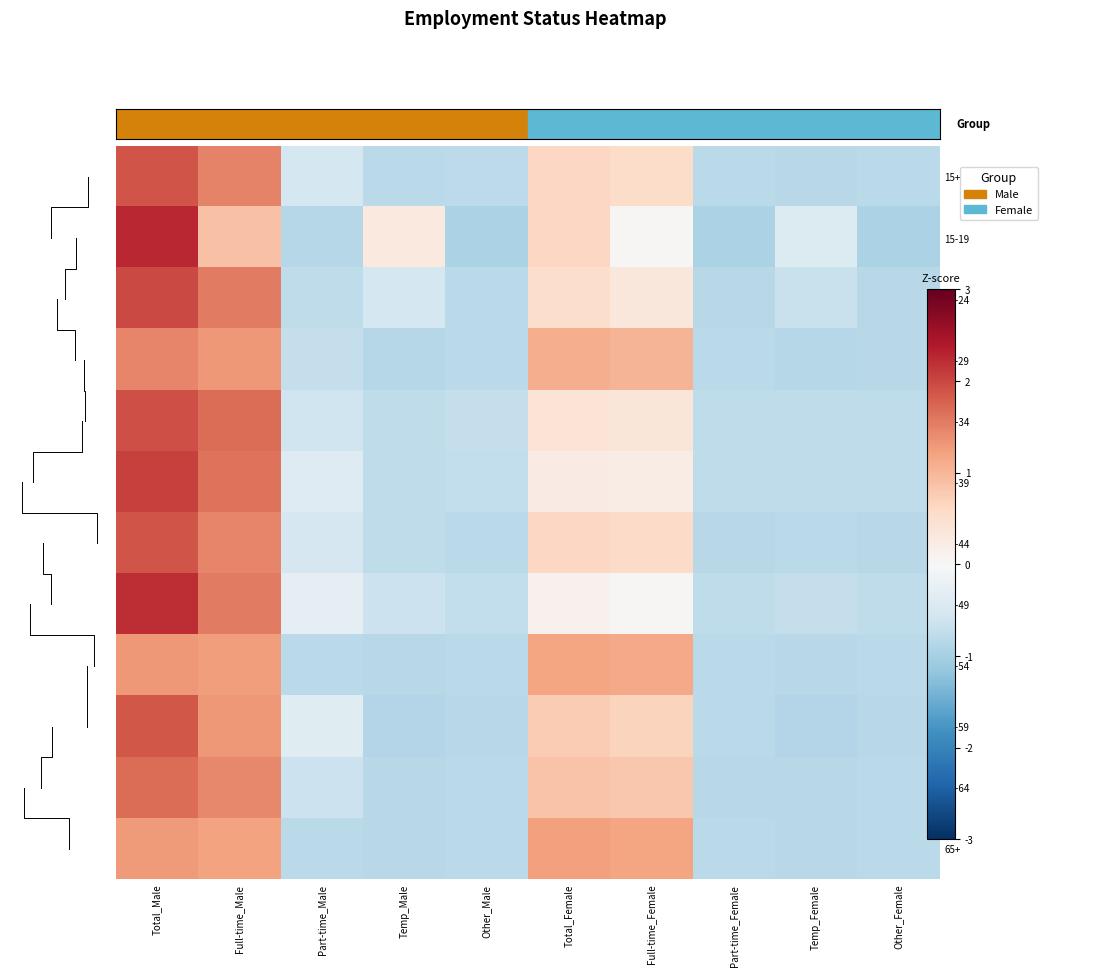

How many data points does each series have?

10